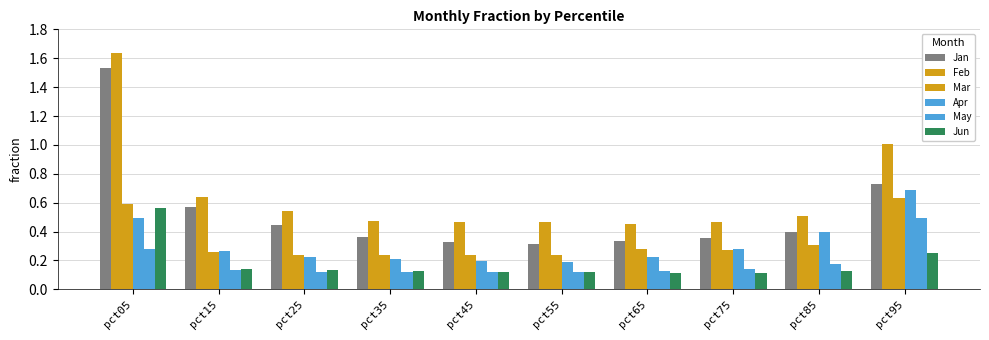

At how many categories does at least one series exceed 0?

10